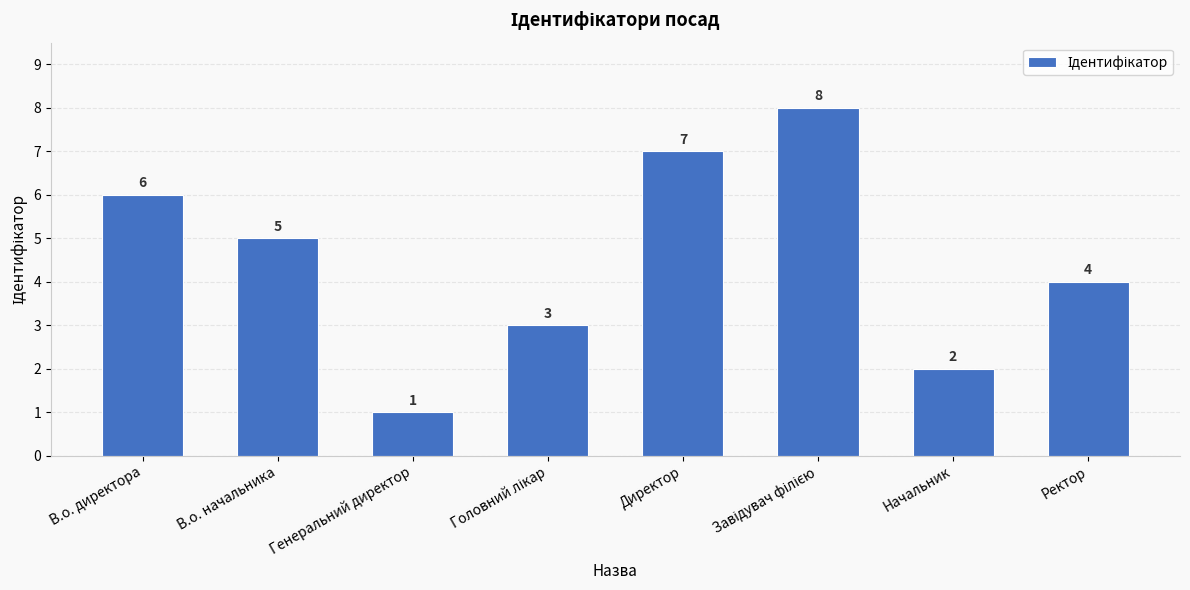

What is the label of the 7th bar from the left?

Начальник